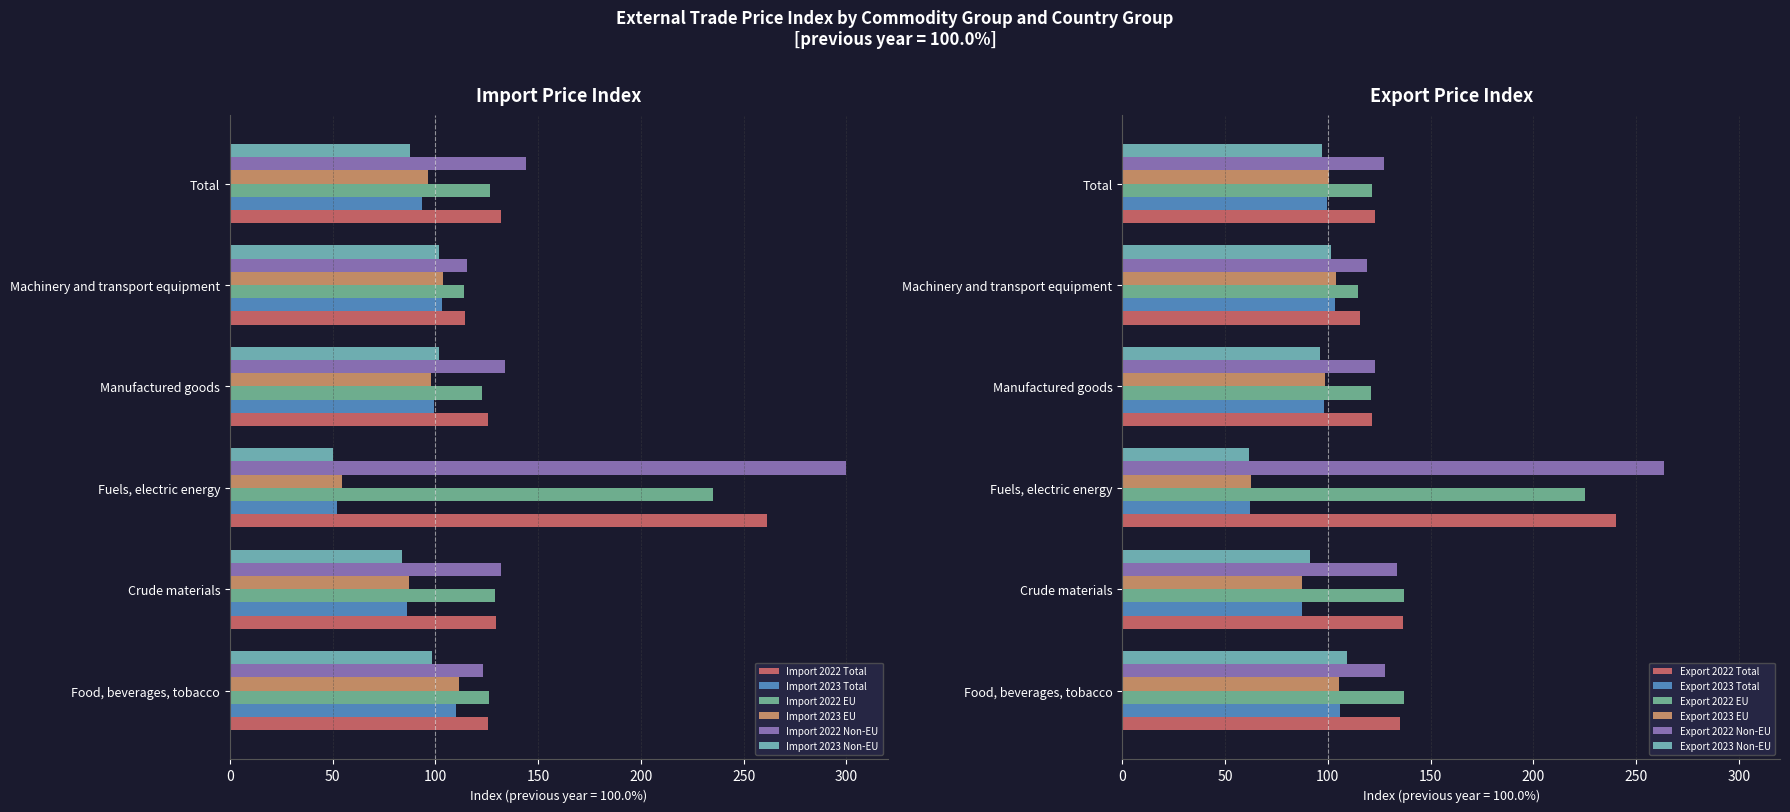

What is the value of the Import 2023 EU bar at the 2nd from the left?

87.4